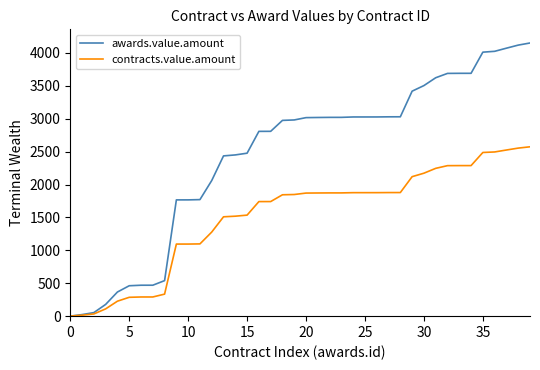

What is the maximum value shown in the chart?

4152.0